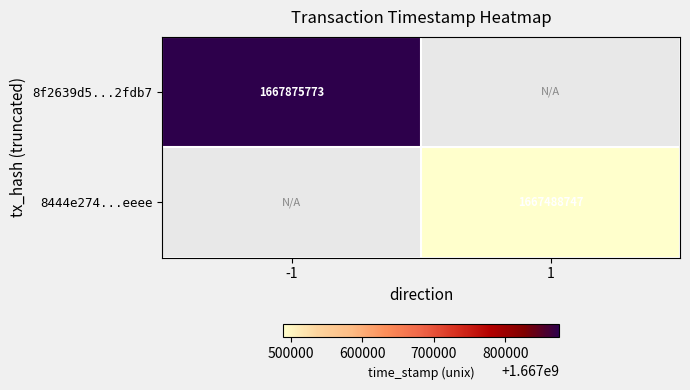

The 8f2639d5...2fdb7 series shows 800977102 at -1. True or false?

False